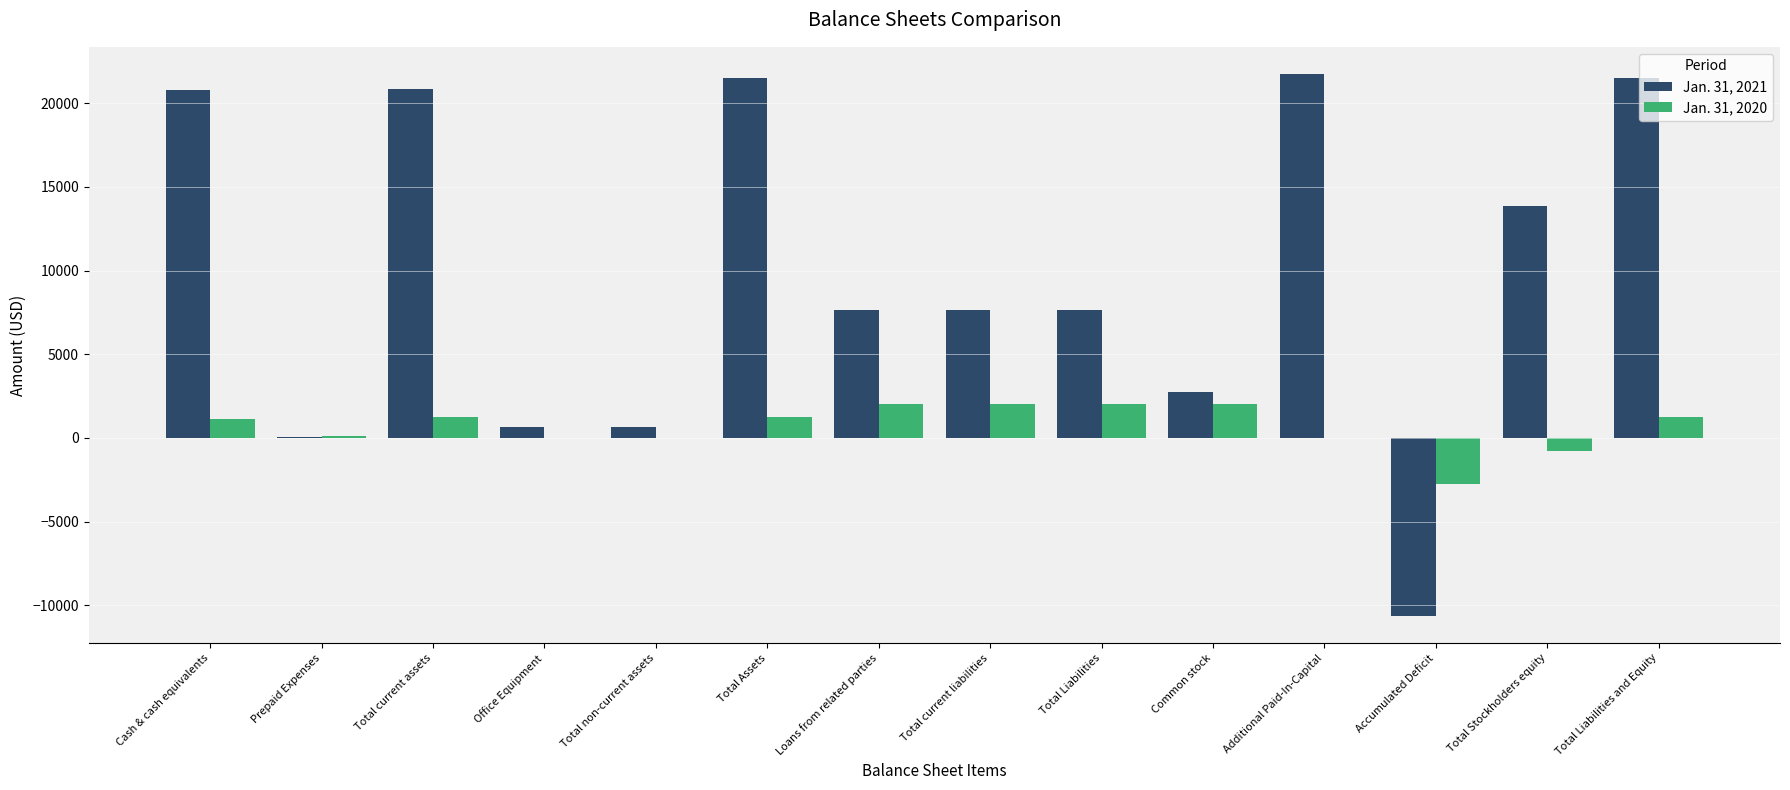

What is the maximum value shown in the chart?

21750